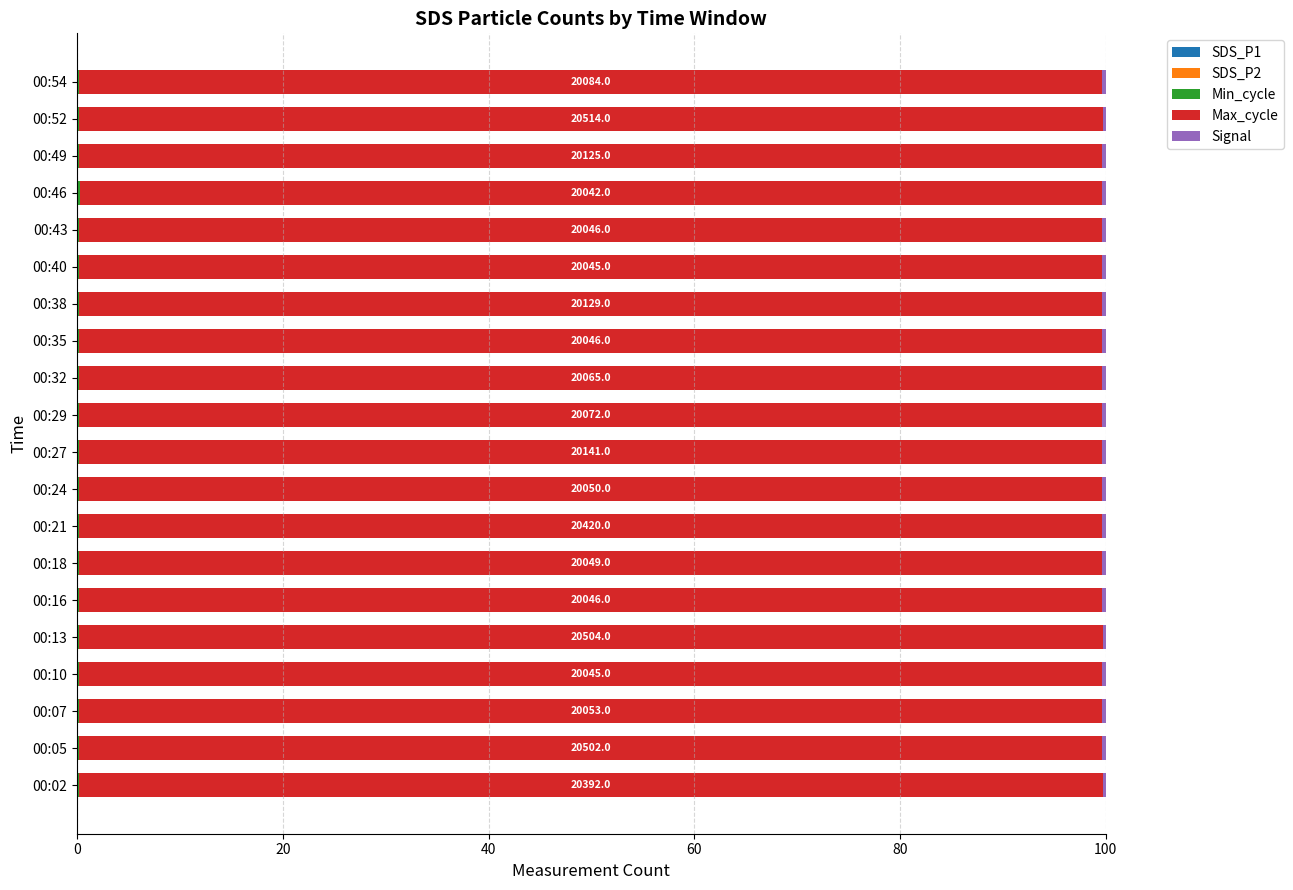

Count the number of categories in the chart.

20